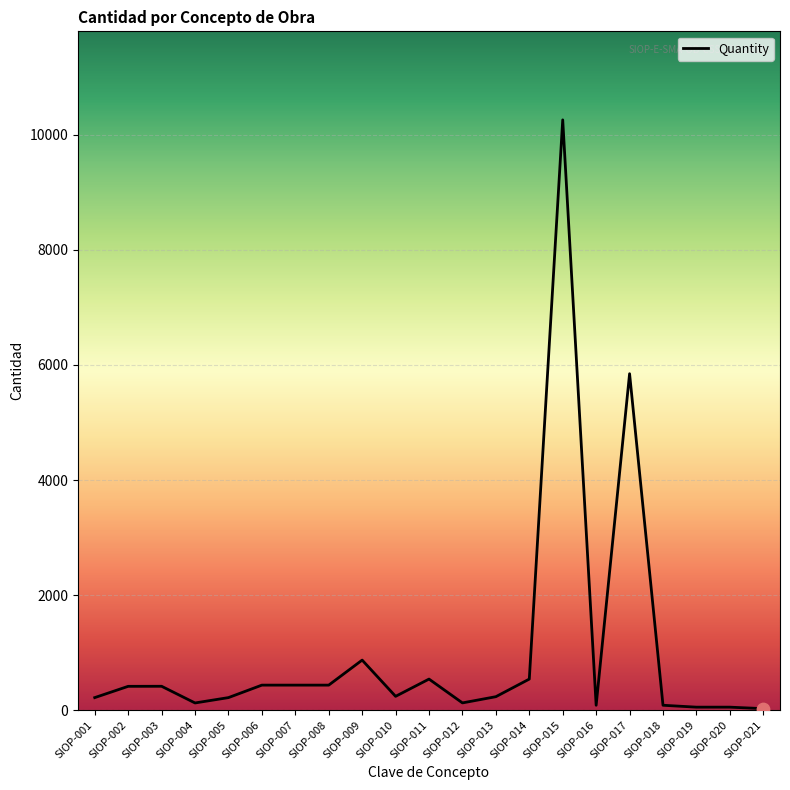

Which has a higher value, SIOP-006 or SIOP-005?

SIOP-006